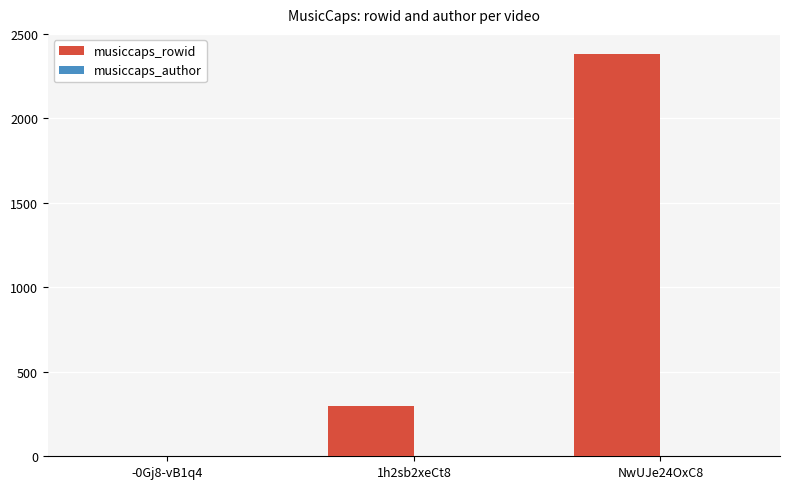

Between -0Gj8-vB1q4 and 1h2sb2xeCt8, which series saw the biggest shift?

musiccaps_rowid